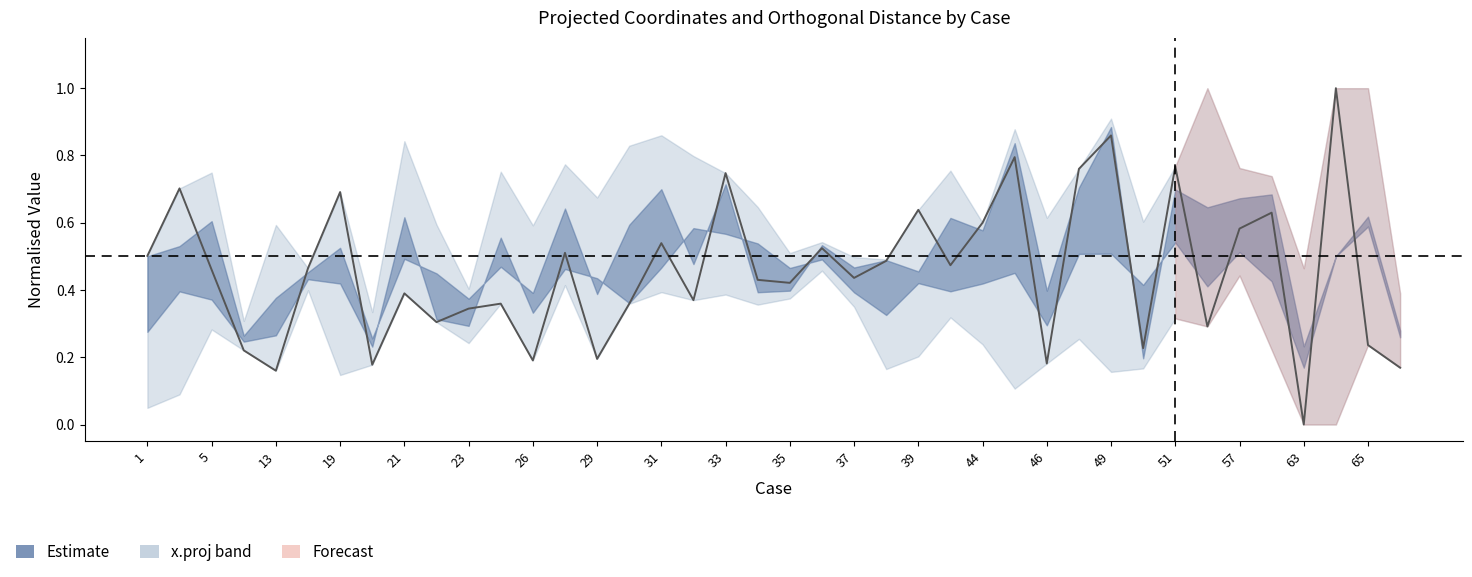

Does the chart have visible grid lines?

No